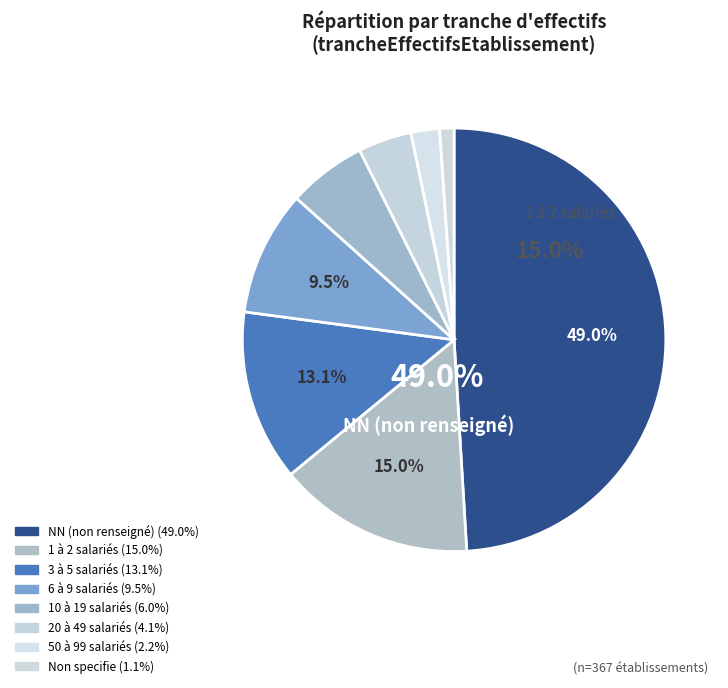

Is it true that 12 is 17% of the pie?

False